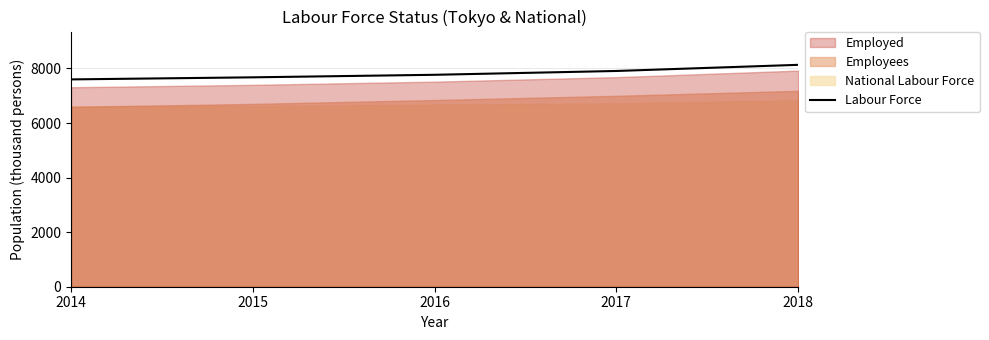

The chart shows a value of 7599 at 2014. True or false?

True